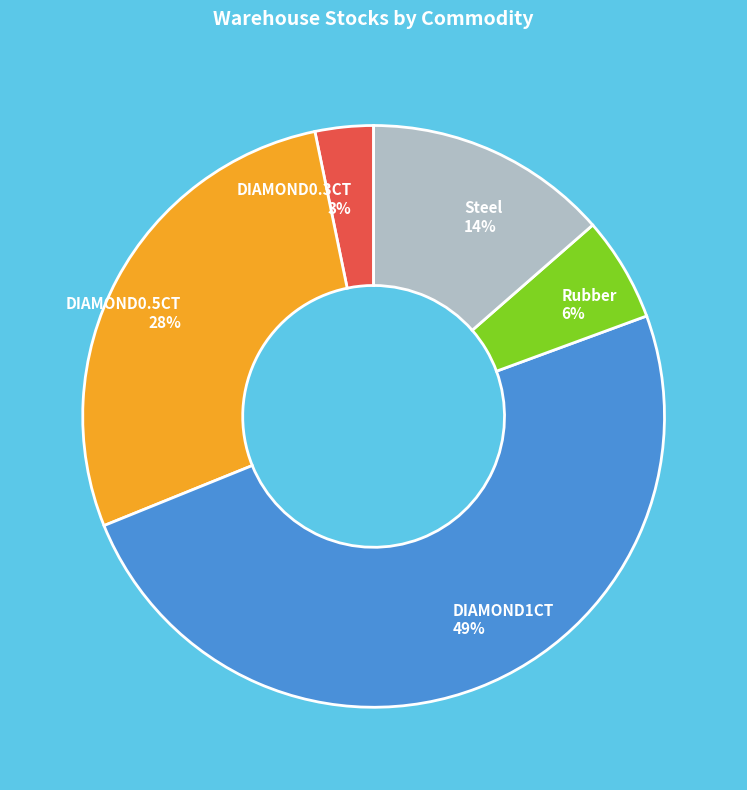

To the nearest percent, what is the average slice percentage?

20%